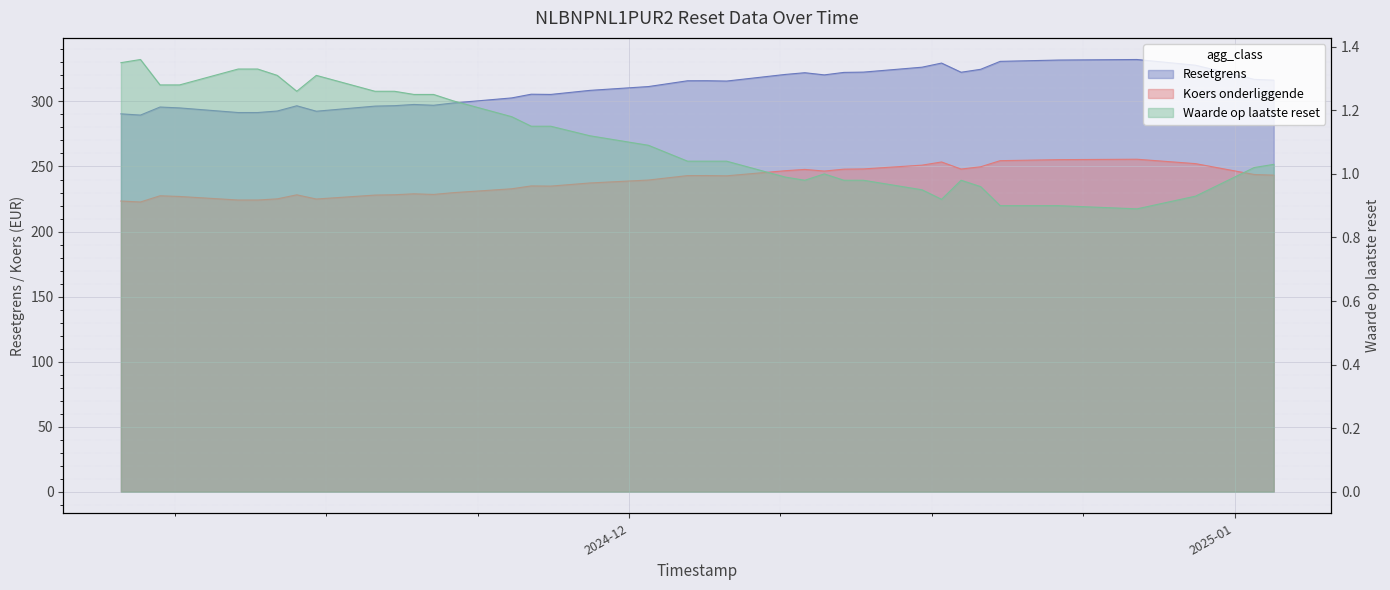

Reading right to left, list all the values displayed in this chart.

Resetgrens: 2025-01-03=316.4	2025-01-02=317.0	2024-12-30=327.9	2024-12-27=332.3	2024-12-23=331.9	2024-12-20=330.8	2024-12-19=324.7	2024-12-18=322.5	2024-12-17=329.5	2024-12-16=326.4	2024-12-13=322.6	2024-12-12=322.3	2024-12-11=320.4	2024-12-10=322.1	2024-12-09=320.8	2024-12-06=315.7	2024-12-05=316.0	2024-12-04=315.9	2024-12-02=311.5	2024-11-29=308.5	2024-11-27=305.4	2024-11-26=305.6	2024-11-25=302.7	2024-11-22=298.8	2024-11-21=297.1	2024-11-20=297.7	2024-11-19=296.8	2024-11-18=296.4	2024-11-15=292.5	2024-11-14=296.7	2024-11-13=292.7	2024-11-12=291.5	2024-11-11=291.5	2024-11-08=295.0	2024-11-07=295.7	2024-11-06=289.5	2024-11-05=290.5
Koers onderliggende: 2025-01-03=243.4	2025-01-02=243.8	2024-12-30=252.2	2024-12-27=255.6	2024-12-23=255.3	2024-12-20=254.5	2024-12-19=249.8	2024-12-18=248.1	2024-12-17=253.5	2024-12-16=251.0	2024-12-13=248.1	2024-12-12=248.0	2024-12-11=246.5	2024-12-10=247.8	2024-12-09=246.8	2024-12-06=242.8	2024-12-05=243.0	2024-12-04=243.0	2024-12-02=239.6	2024-11-29=237.3	2024-11-27=234.9	2024-11-26=235.1	2024-11-25=232.9	2024-11-22=229.9	2024-11-21=228.5	2024-11-20=229.0	2024-11-19=228.3	2024-11-18=228.0	2024-11-15=225.0	2024-11-14=228.2	2024-11-13=225.1	2024-11-12=224.2	2024-11-11=224.2	2024-11-08=227.0	2024-11-07=227.5	2024-11-06=222.7	2024-11-05=223.4
Waarde op laatste reset: 2025-01-03=1.0	2025-01-02=1.0	2024-12-30=0.9	2024-12-27=0.9	2024-12-23=0.9	2024-12-20=0.9	2024-12-19=1.0	2024-12-18=1.0	2024-12-17=0.9	2024-12-16=0.9	2024-12-13=1.0	2024-12-12=1.0	2024-12-11=1.0	2024-12-10=1.0	2024-12-09=1.0	2024-12-06=1.0	2024-12-05=1.0	2024-12-04=1.0	2024-12-02=1.1	2024-11-29=1.1	2024-11-27=1.1	2024-11-26=1.1	2024-11-25=1.2	2024-11-22=1.2	2024-11-21=1.2	2024-11-20=1.2	2024-11-19=1.3	2024-11-18=1.3	2024-11-15=1.3	2024-11-14=1.3	2024-11-13=1.3	2024-11-12=1.3	2024-11-11=1.3	2024-11-08=1.3	2024-11-07=1.3	2024-11-06=1.4	2024-11-05=1.4